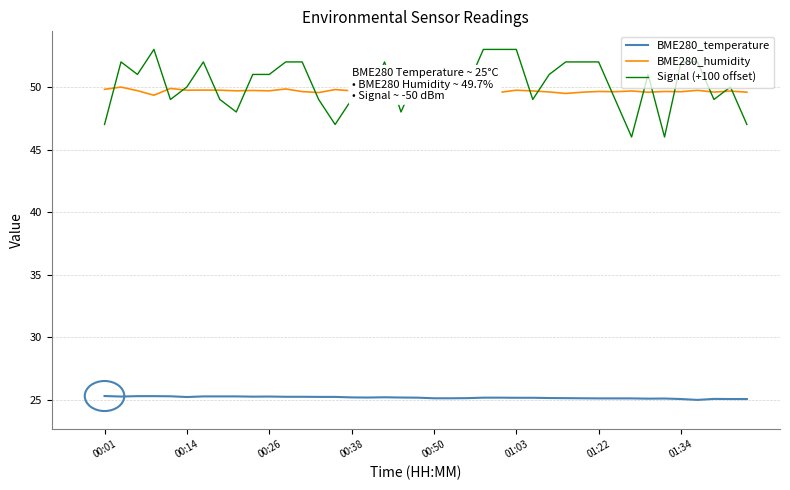

What is the maximum value for Signal (+100 offset)?

53.0